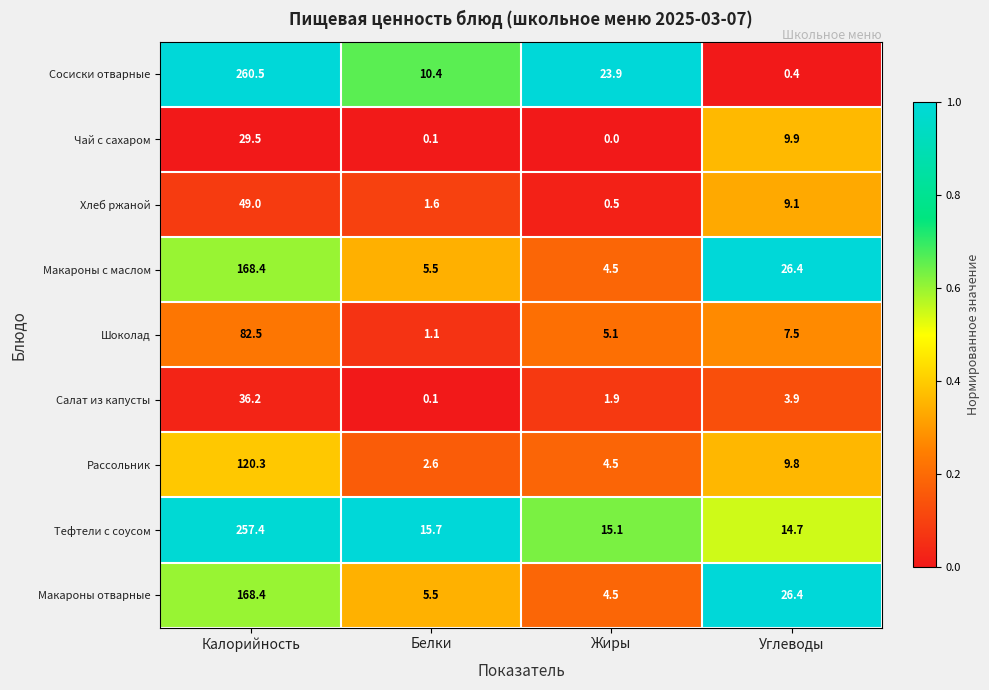

Between Жиры and Углеводы, which series saw the biggest shift?

Сосиски отварные